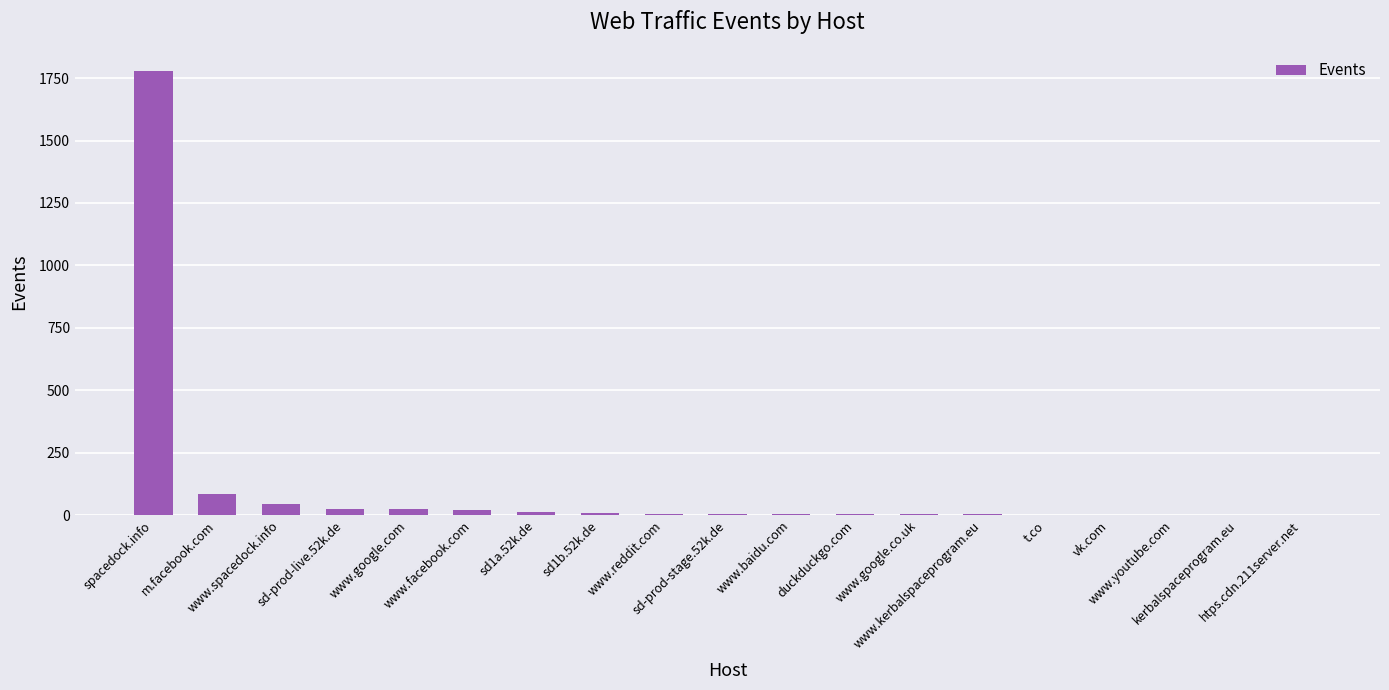

Where is the data nearest to the value 891?

m.facebook.com